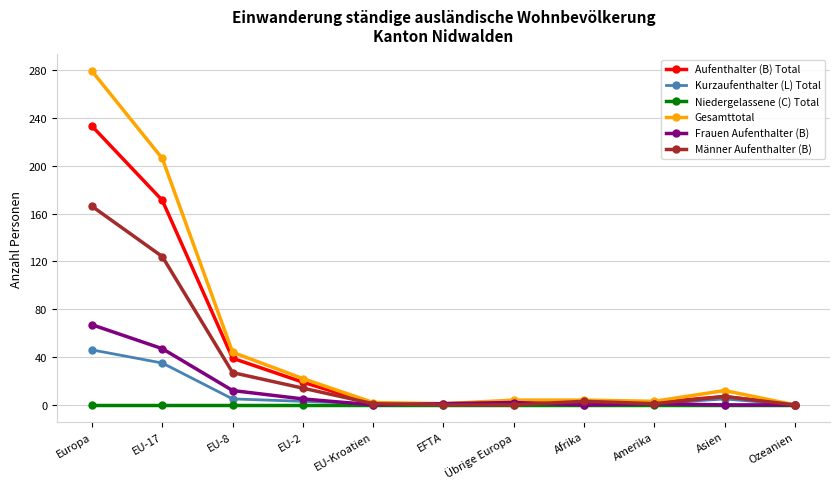

What are all the series names shown in the legend?

Aufenthalter (B) Total, Kurzaufenthalter (L) Total, Niedergelassene (C) Total, Gesamttotal, Frauen Aufenthalter (B), Männer Aufenthalter (B)